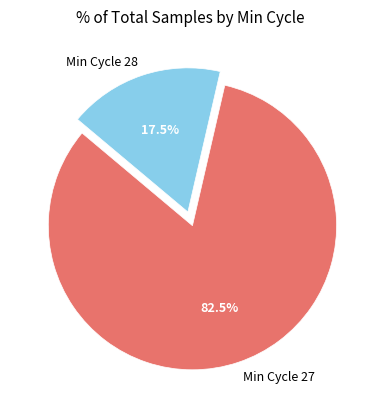

Combined, do Min Cycle 28 and Min Cycle 27 account for over 50%?

Yes